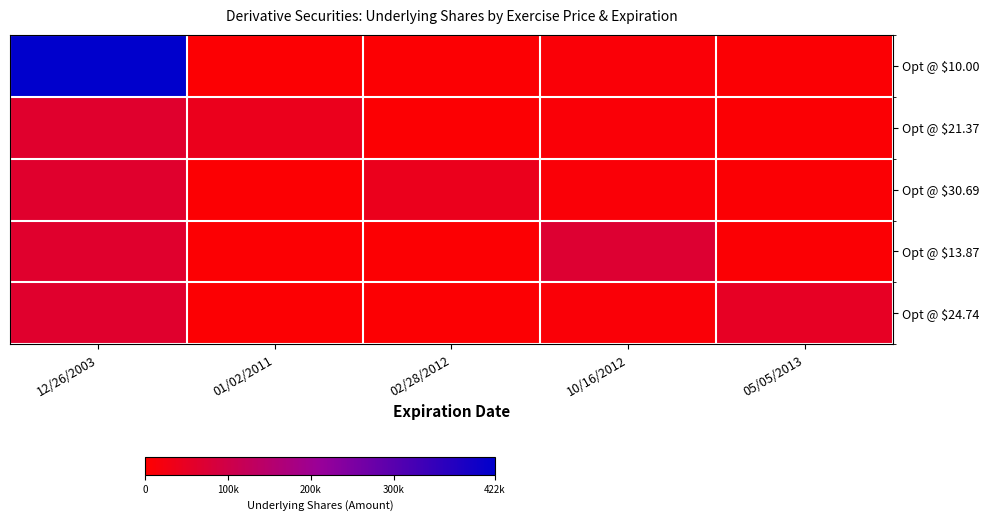

Rank the series by their maximum value, from lowest to highest.

Opt @ $21.37, Opt @ $30.69, Opt @ $24.74, Opt @ $13.87, Opt @ $10.00